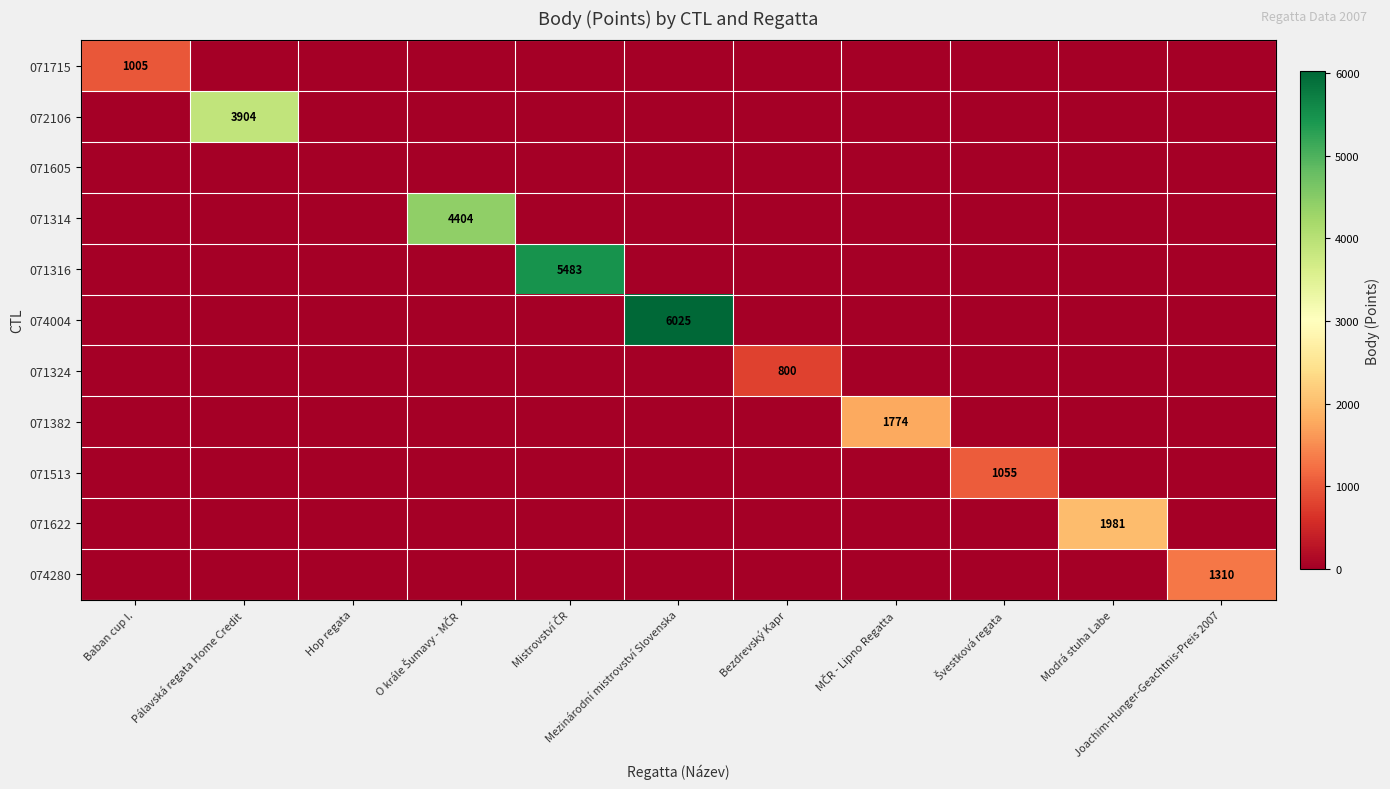

What is the maximum value shown in the chart?

6025